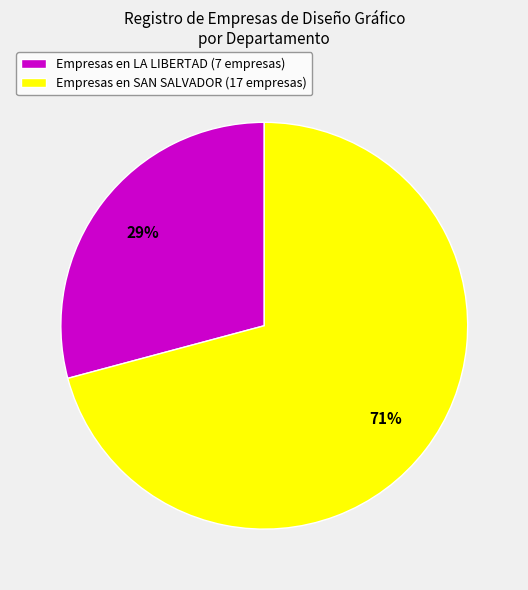

Combined, do Empresas en LA LIBERTAD (7 empresas) and Empresas en SAN SALVADOR (17 empresas) account for over 50%?

Yes